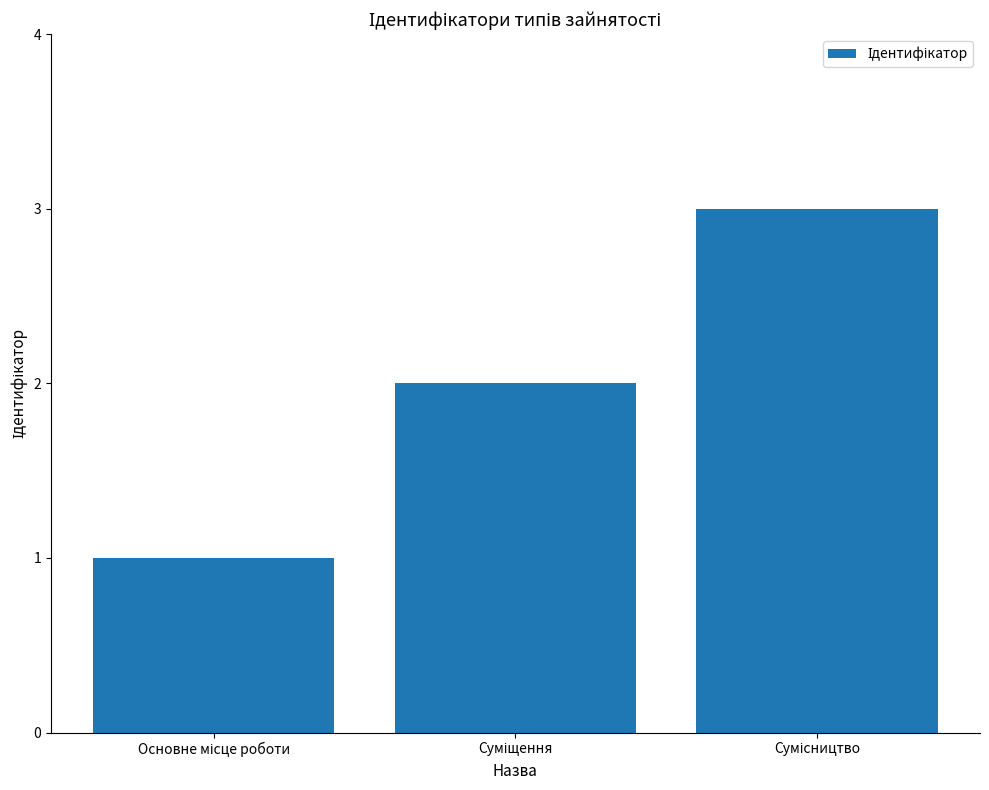

Reading right to left, list all the values displayed in this chart.

3	2	1